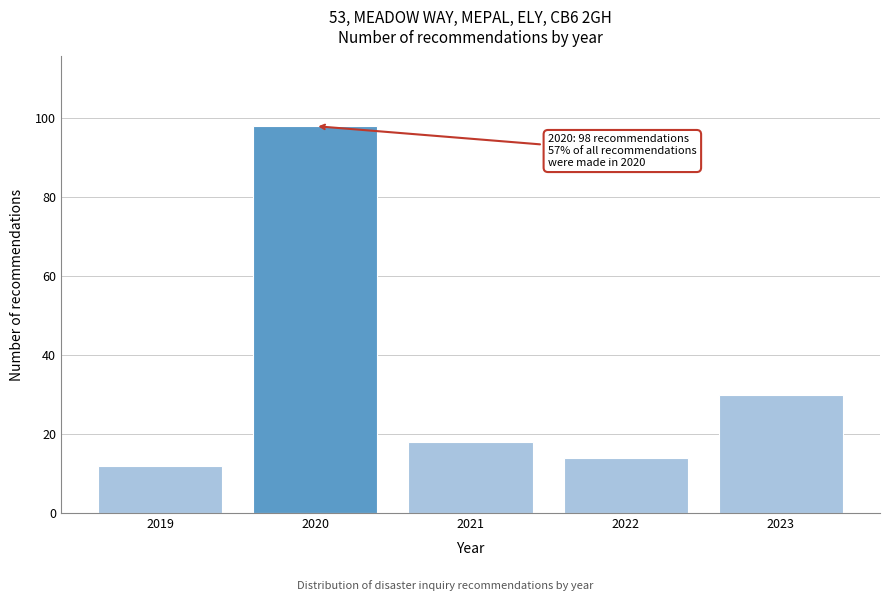

Reading right to left, what are all the values shown in this chart?

30	14	18	98	12